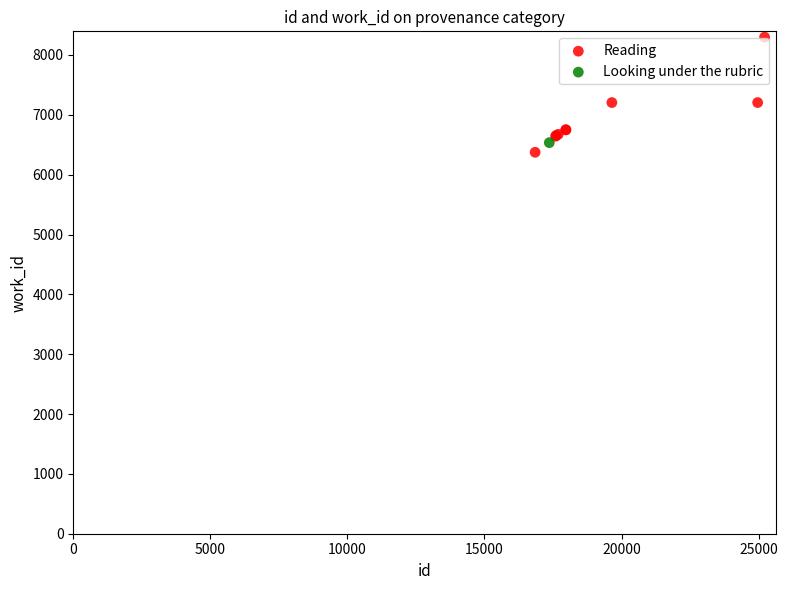

What are all the series names shown in the legend?

Reading, Looking under the rubric